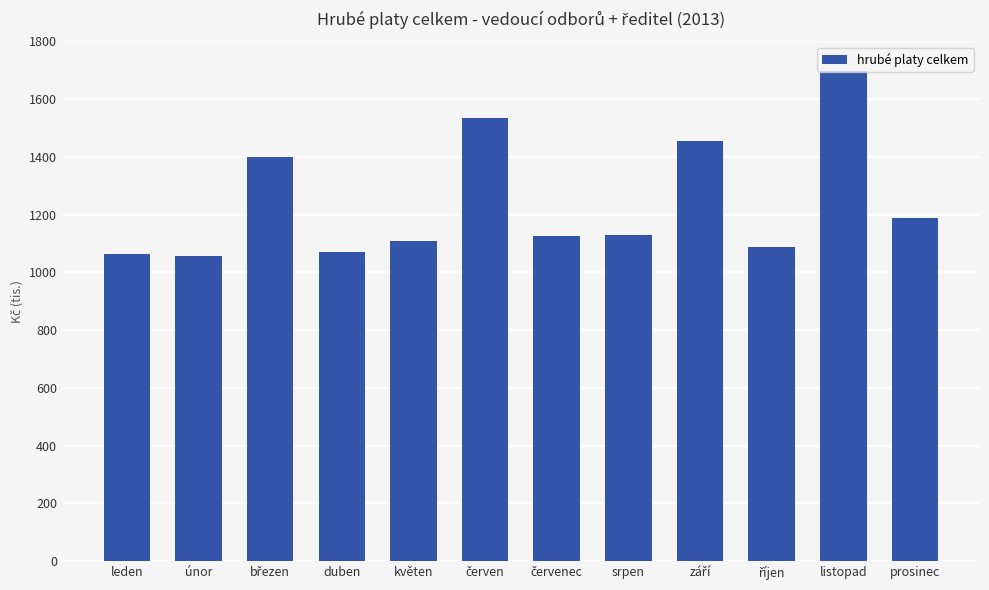

What is the maximum value shown in the chart?

1698167